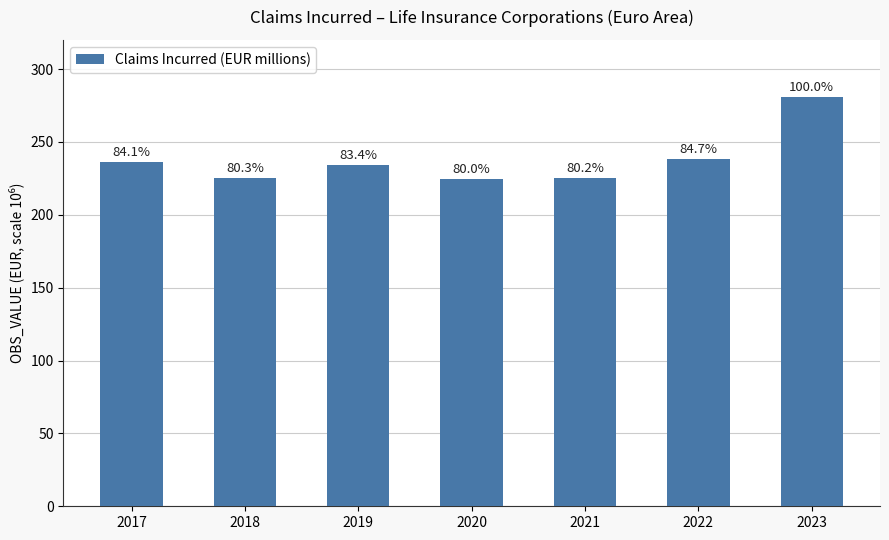

Are the bars horizontal?

No